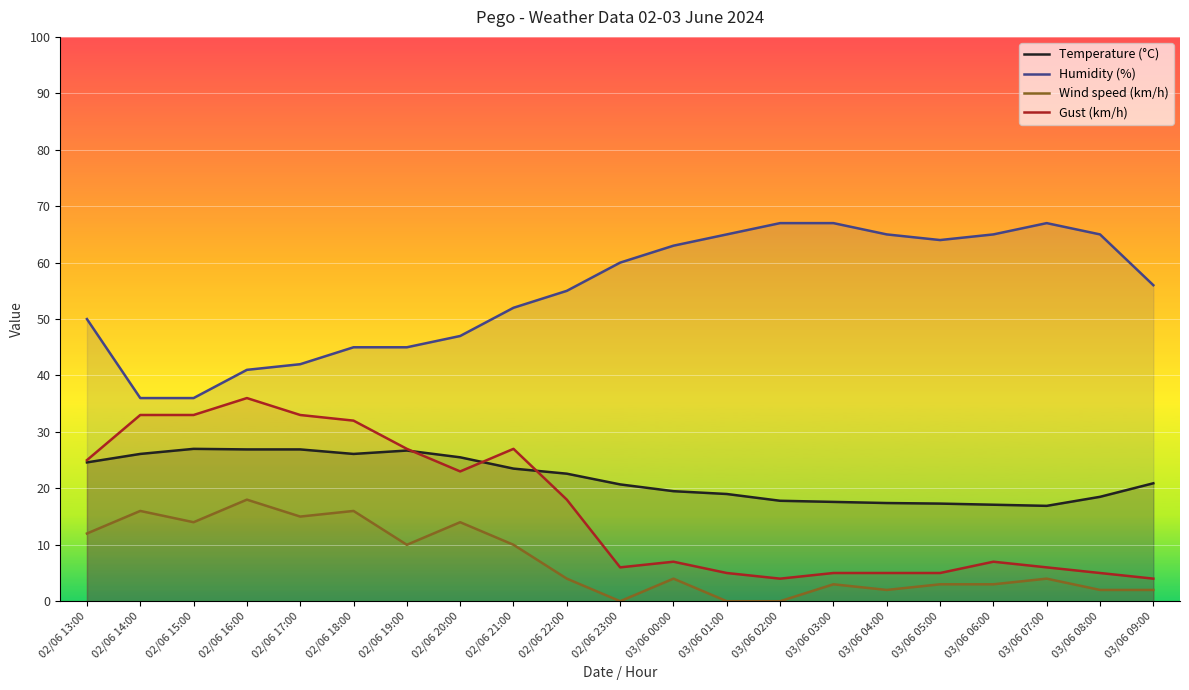

What is the label of the 16th point from the left?

03/06 04:00